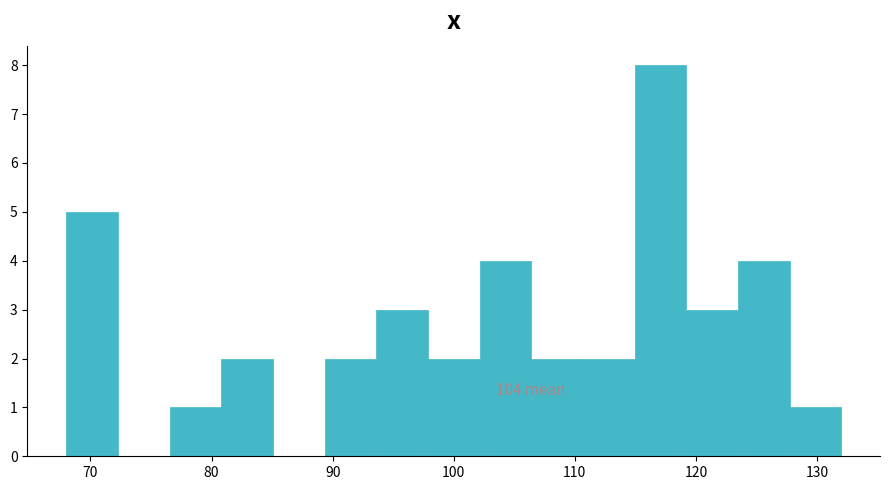

Over which range of the x-axis is the bar tallest?

115 to 119